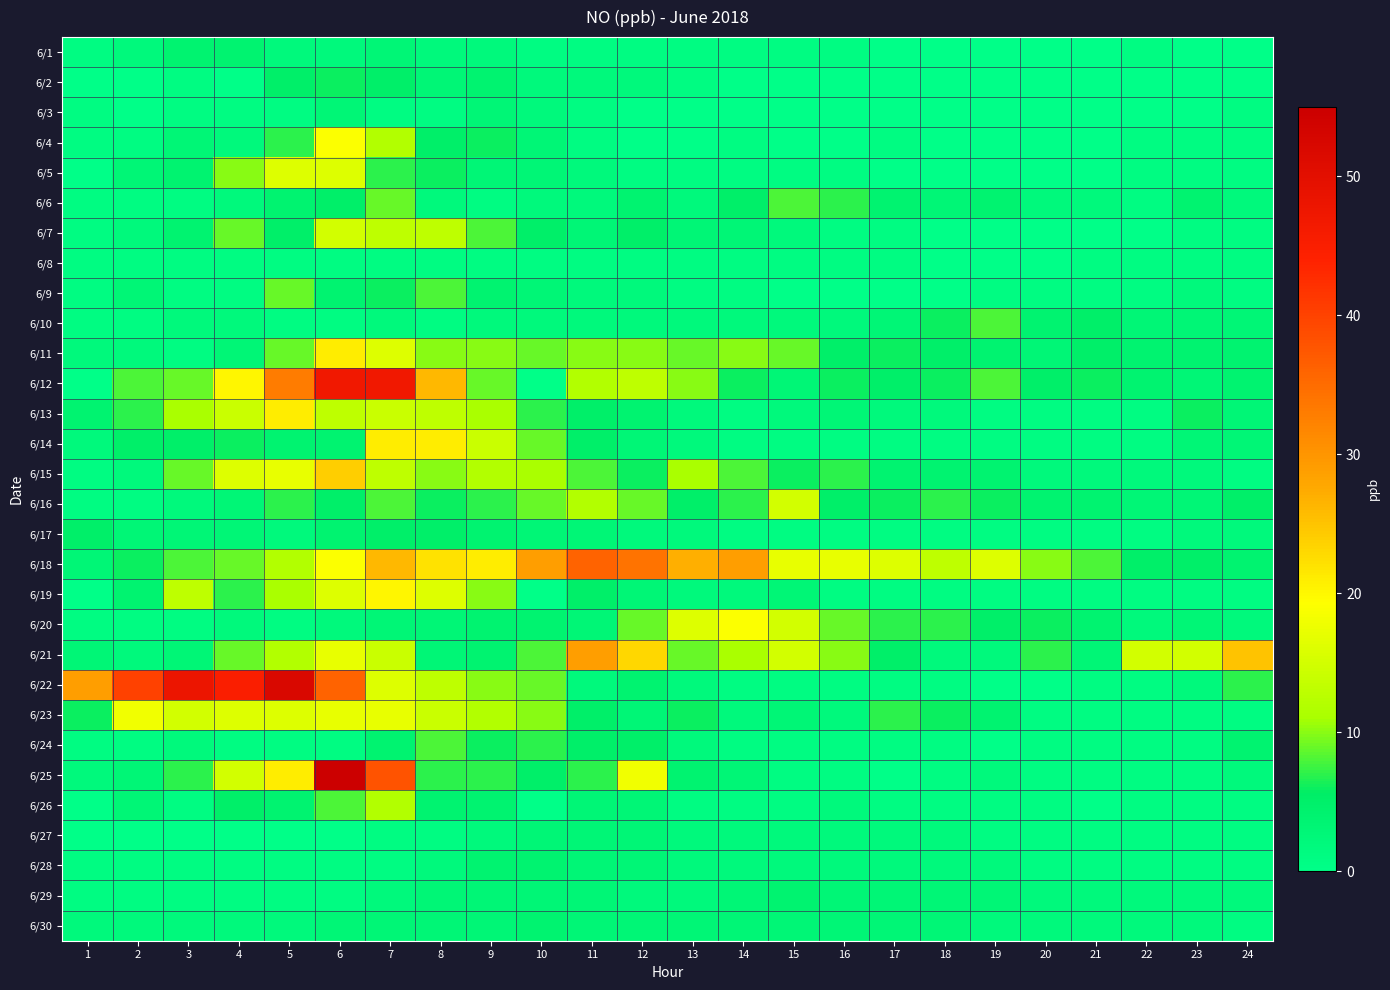

What is the difference between the highest and lowest values at 8?

25